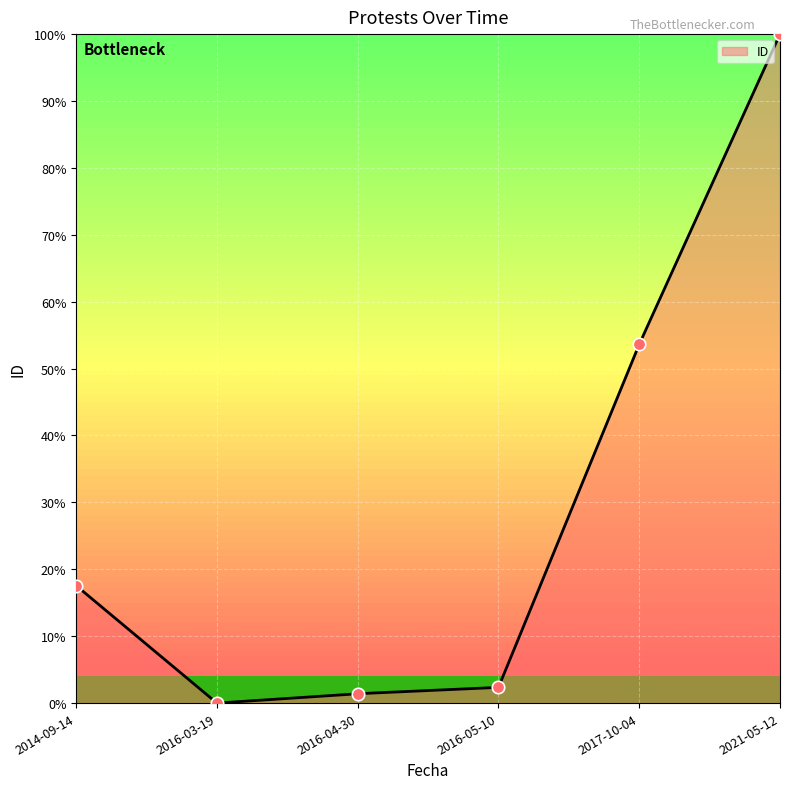

What is the change in value from 2016-05-10 to 2017-10-04?

+51.3